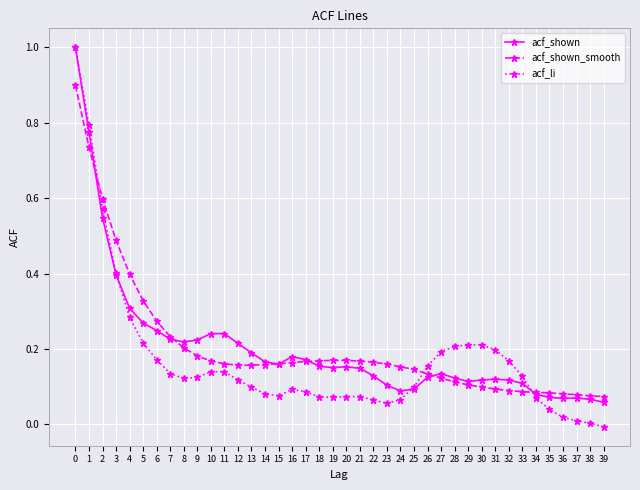

The value of acf_li at 1 is 0.2. True or false?

False